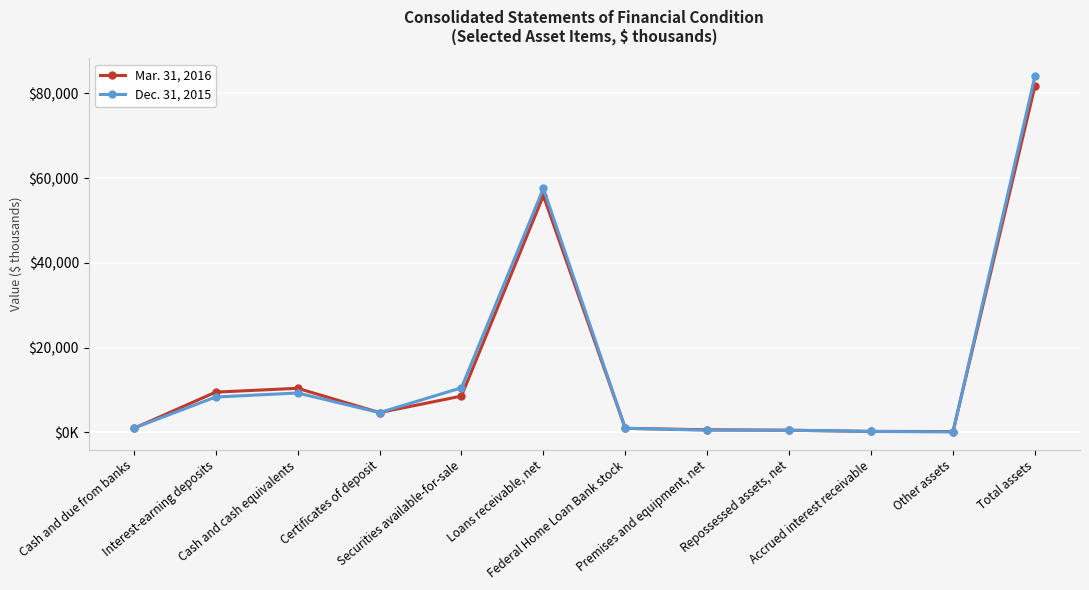

What is the label of the 6th point from the right?

Federal Home Loan Bank stock